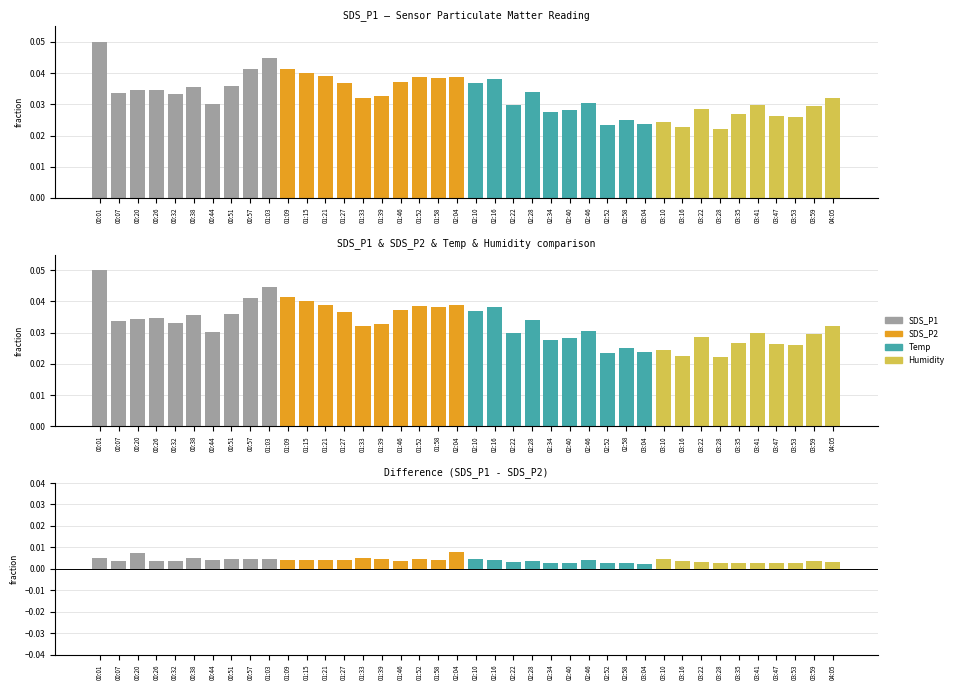

The value of Difference at 01:03 is 0.0. True or false?

False